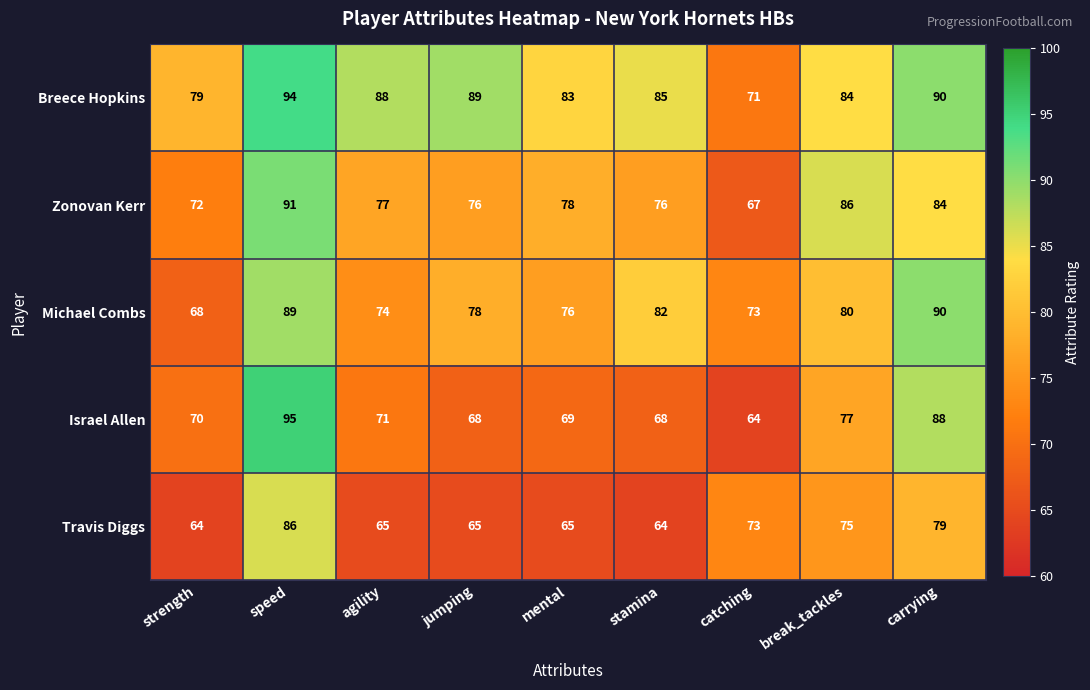

The Zonovan Kerr series shows 19 at jumping. True or false?

False